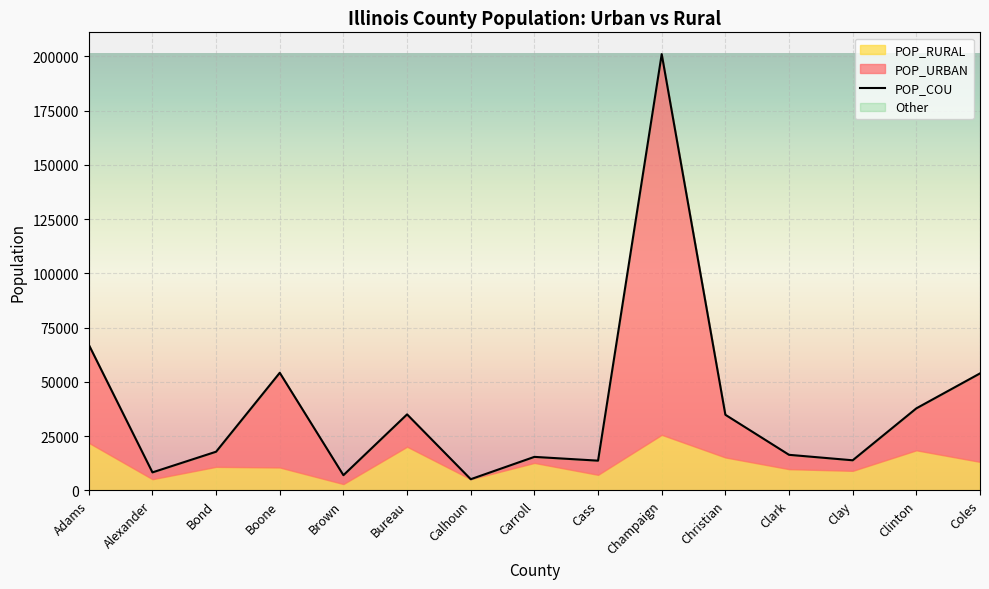

The value of POP_COU at Brown is 11831. True or false?

False